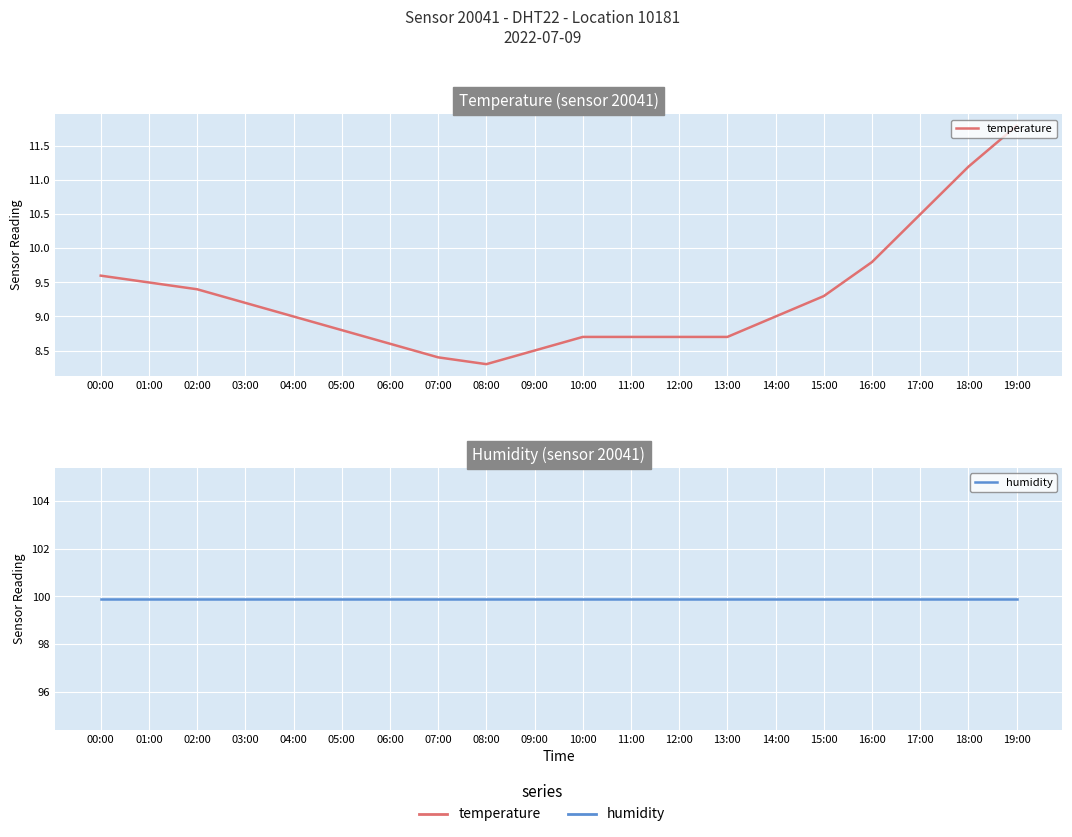

Which series has the largest range (max minus min)?

temperature